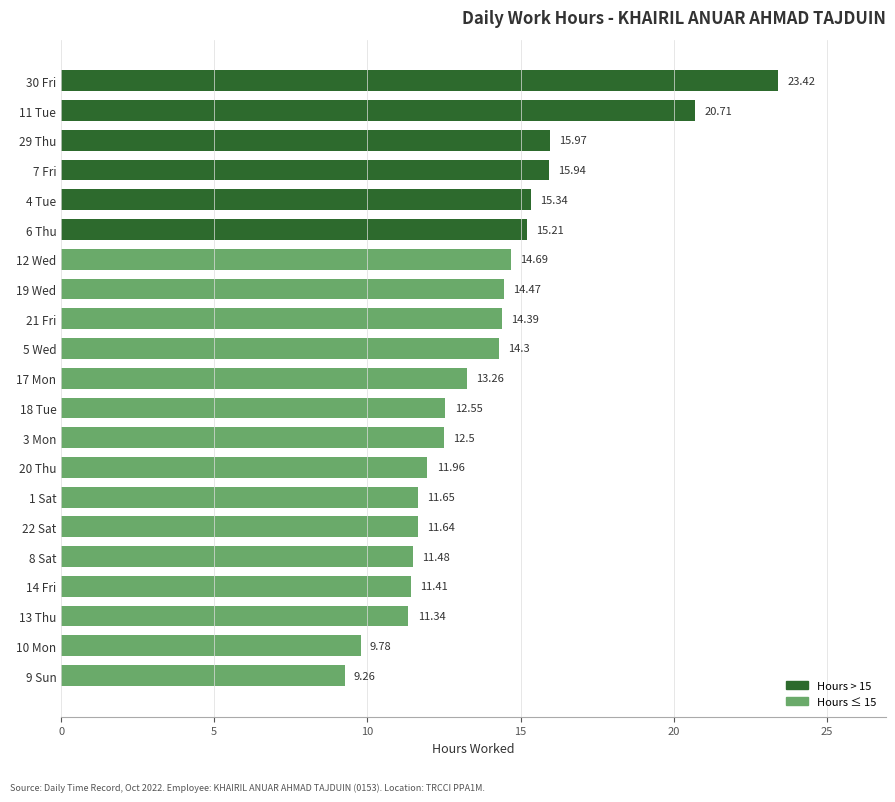

Which has a higher value, 30 Fri or 4 Tue?

30 Fri